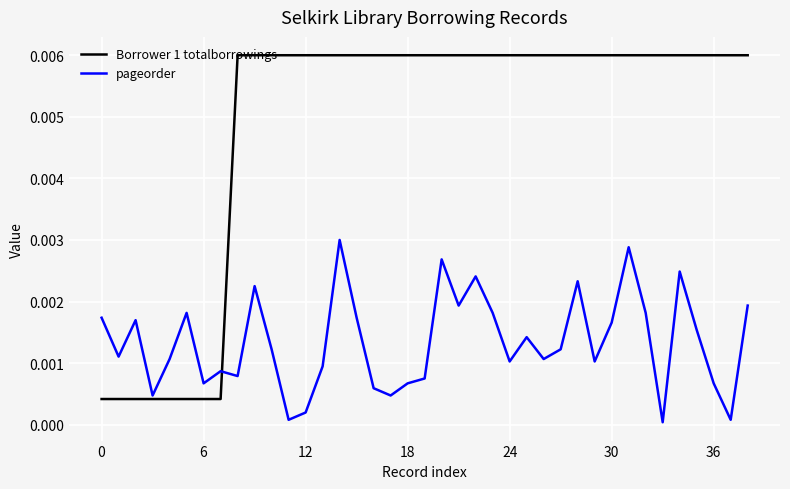

Which series has the largest total across all categories?

Borrower 1 totalborrowings